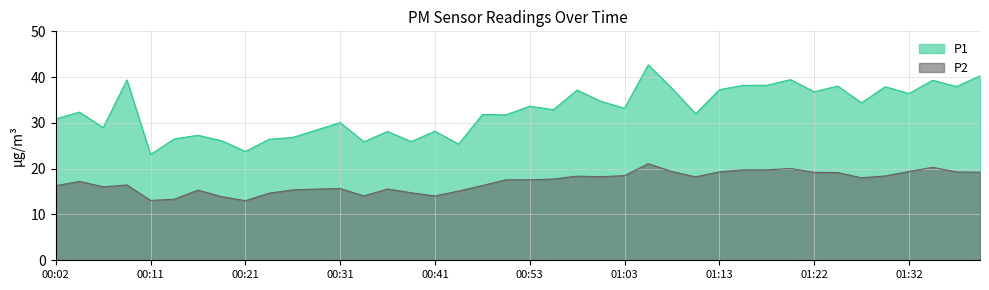

The P1 series shows 27.3 at 00:16. True or false?

True